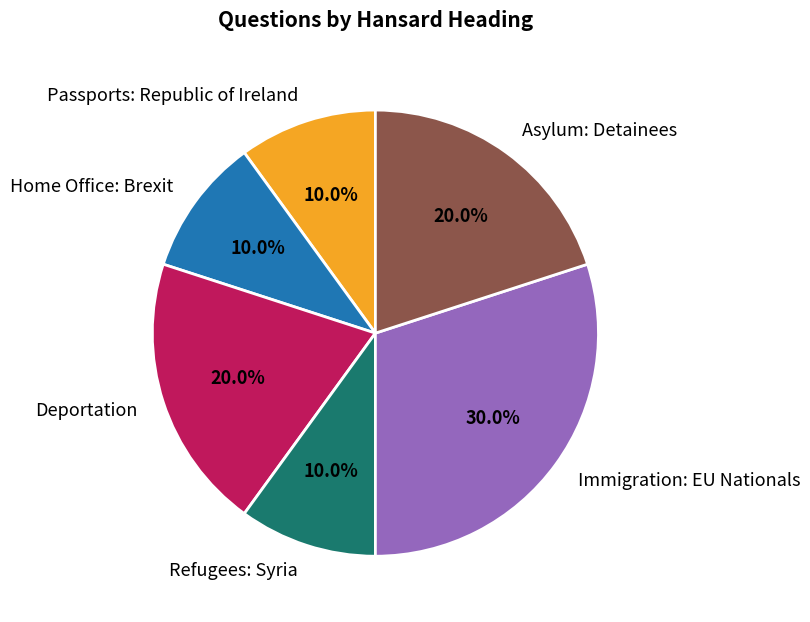

What percentage do Deportation and Immigration: EU Nationals together represent?

50.0%